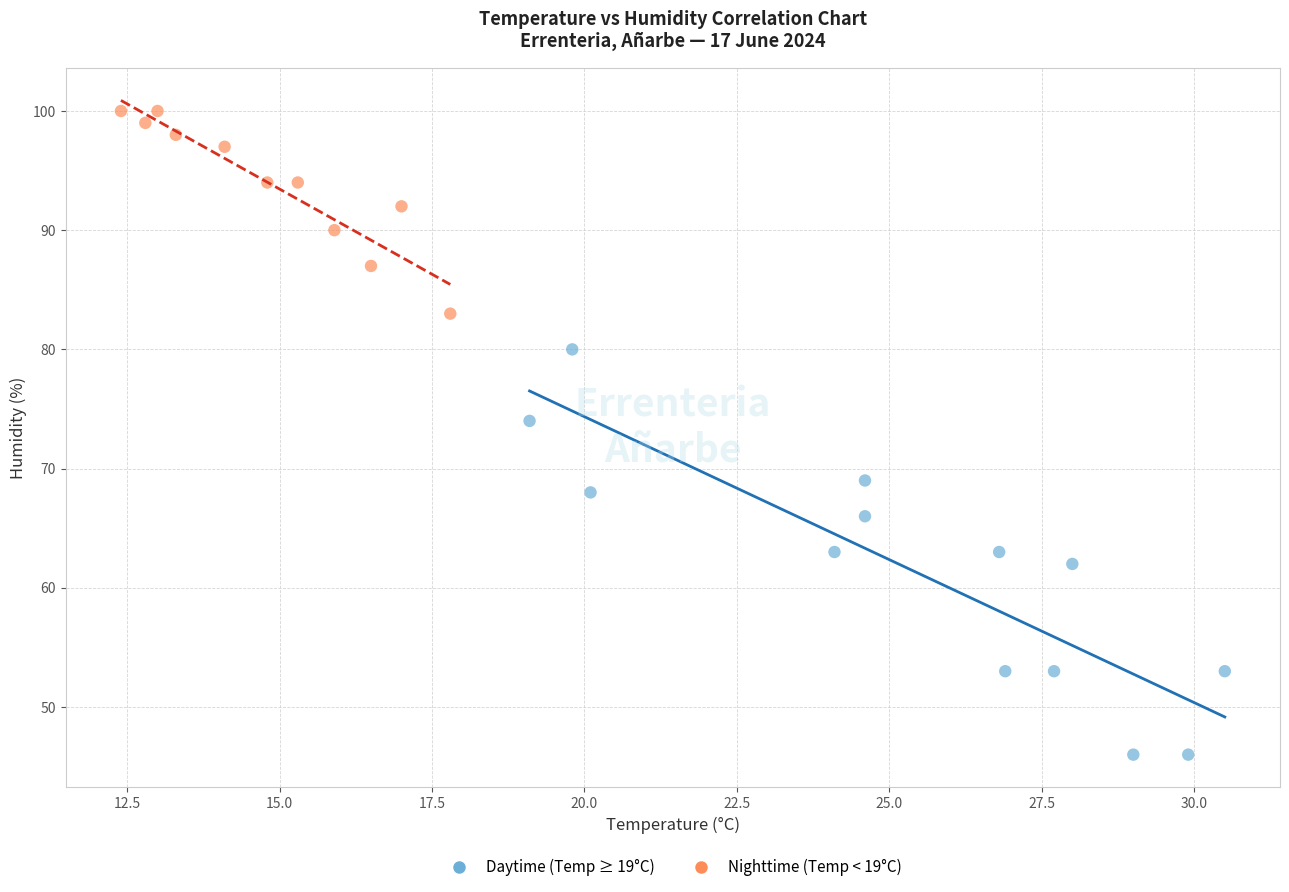

Which series reaches the minimum Y coordinate?

Daytime (Temp ≥ 19°C)